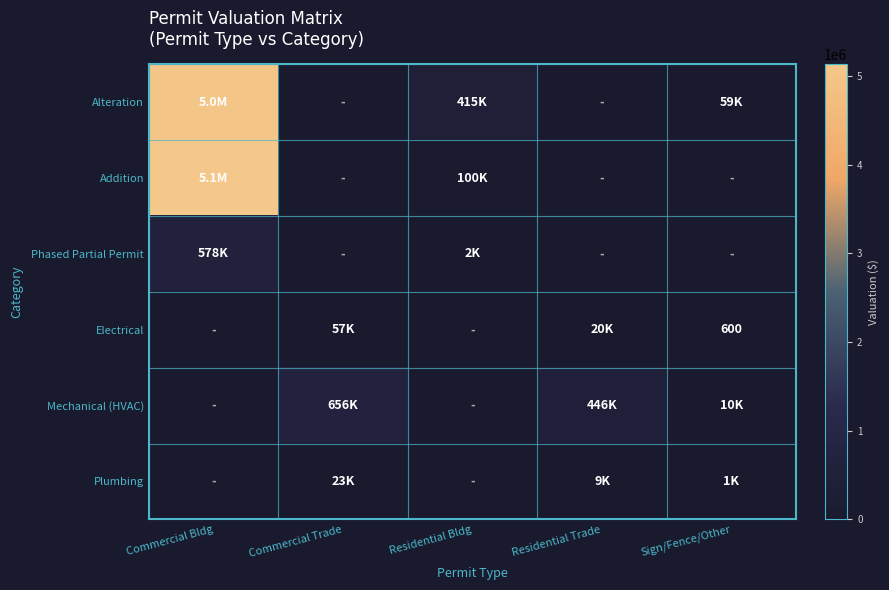

Is it true that Mechanical (HVAC) equals -272204 at Commercial Bldg?

False